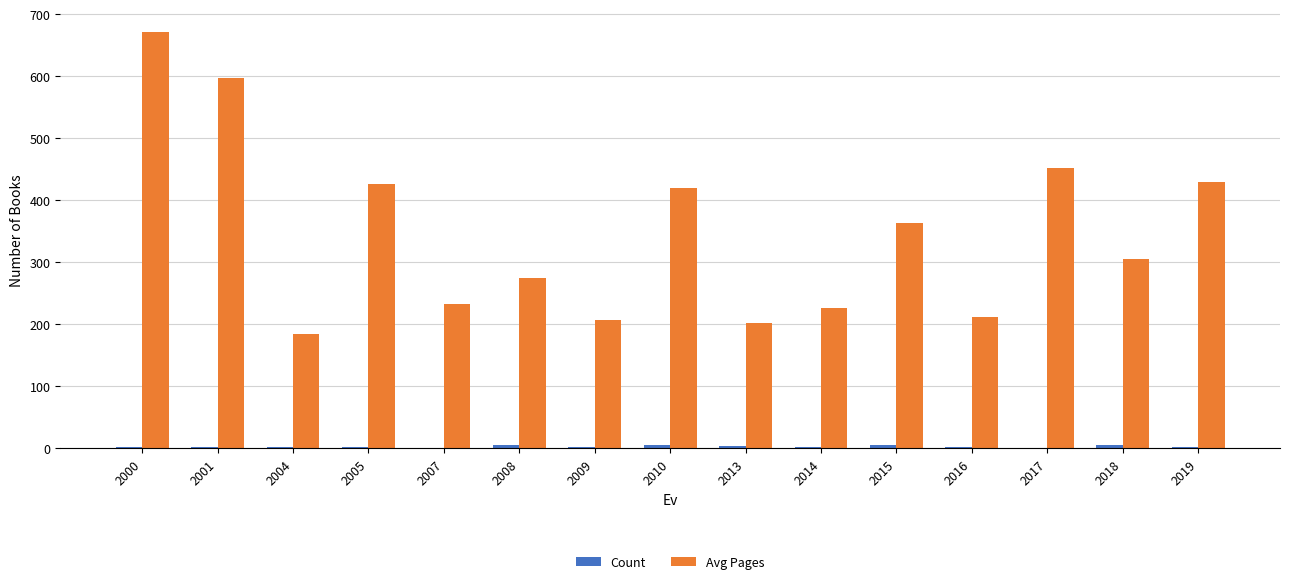

At which category is the sum across all series the highest?

2000